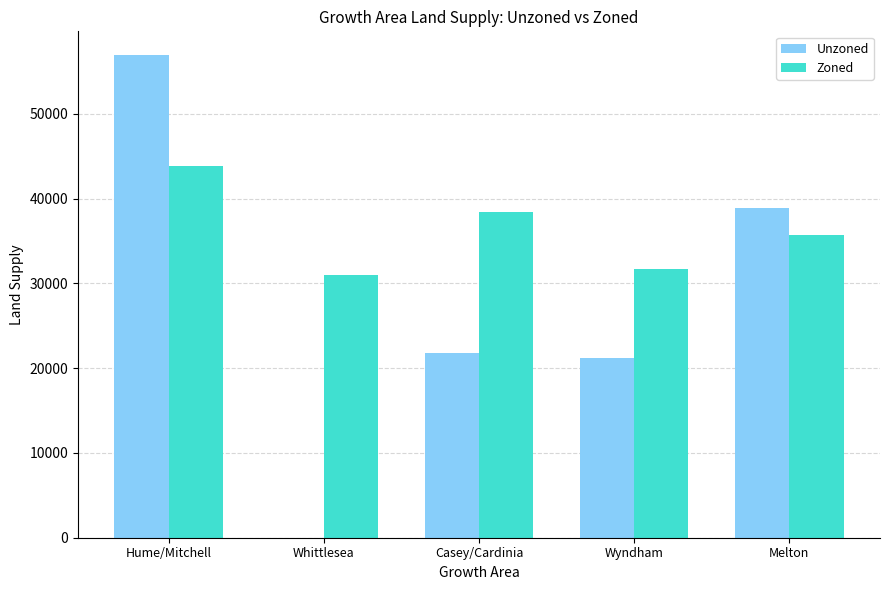

Which series has the largest total across all categories?

Zoned